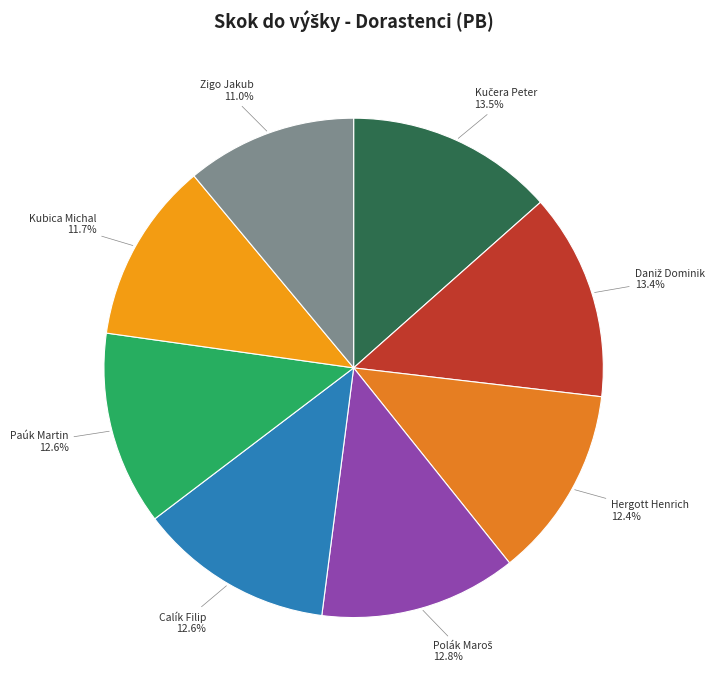

Does Paúk Martin represent more than half of the total?

No